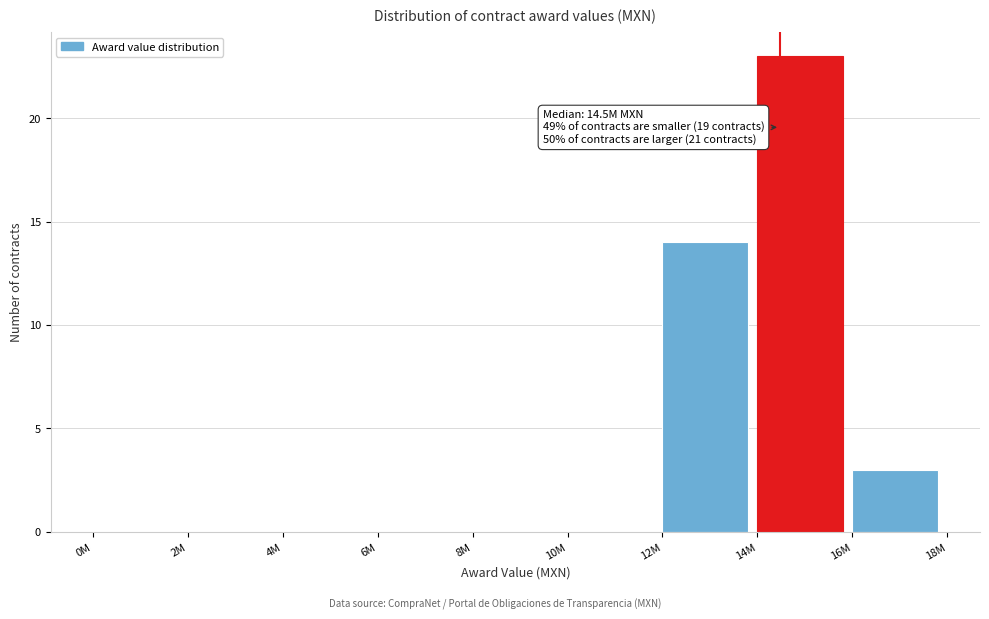

Reading left to right, list all the values displayed in this chart.

0M=0	2M=0	4M=0	6M=0	8M=0	10M=0	12M=14	14M=23	16M=3